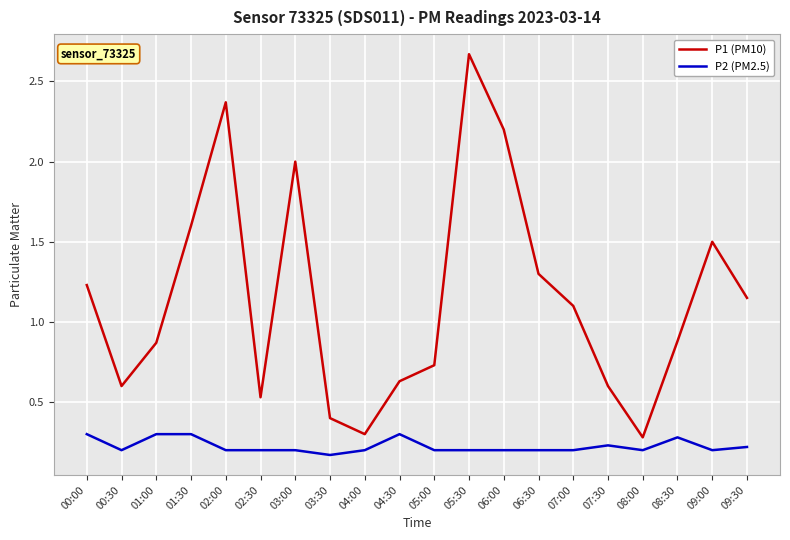

True or false: P2 (PM2.5) and P1 (PM10) cross at least once.

False